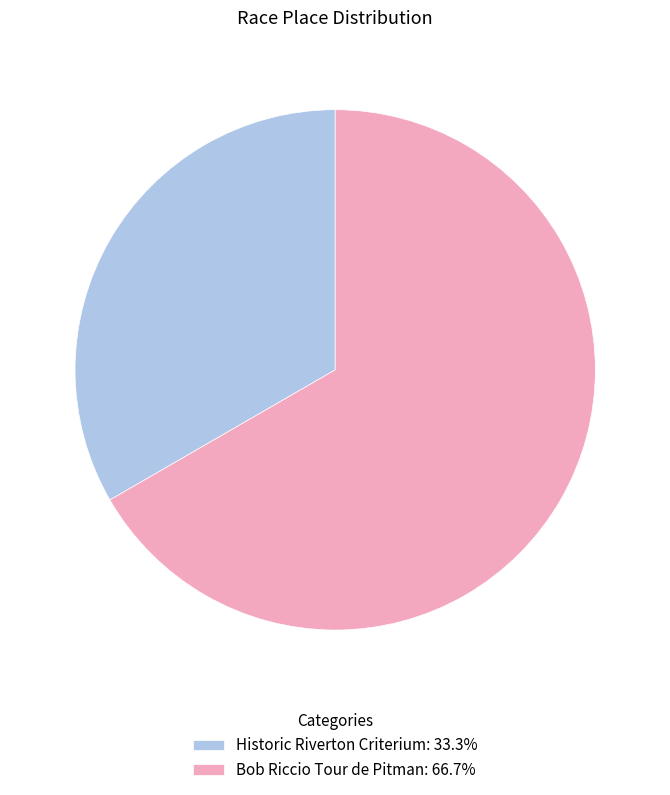

Is it true that Bob Riccio Tour de Pitman is 61% of the pie?

False